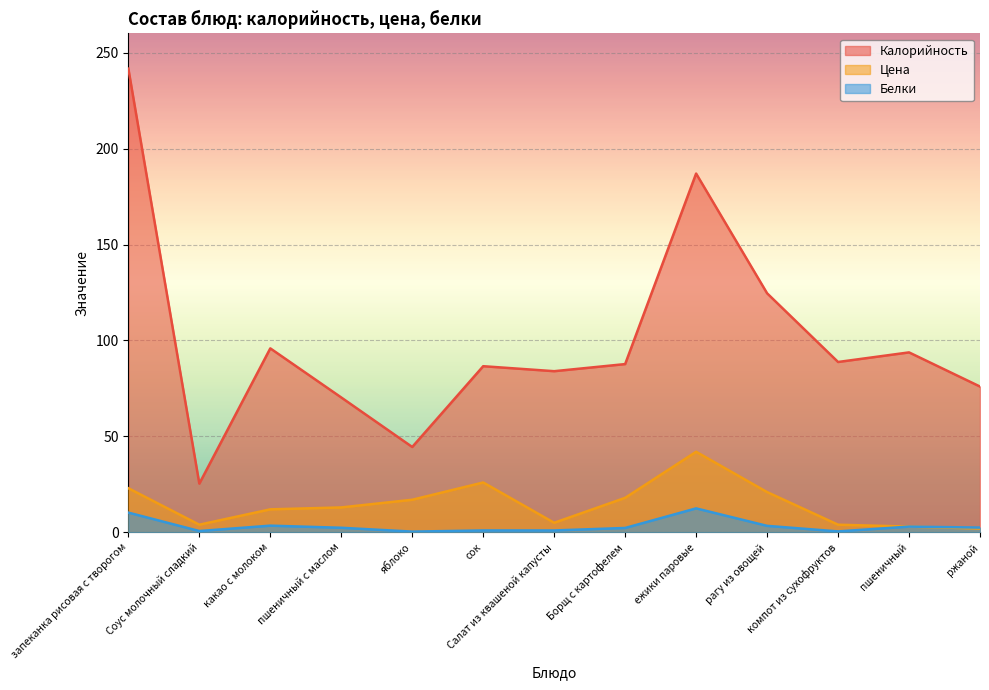

How many lines are shown in the chart?

3